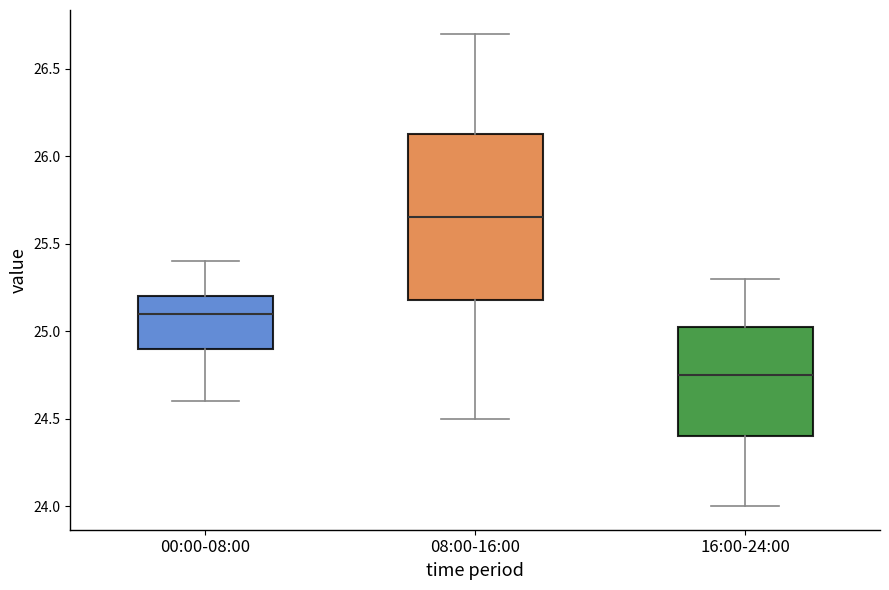

Which box is the tallest, from its lower edge to its upper edge?

08:00-16:00